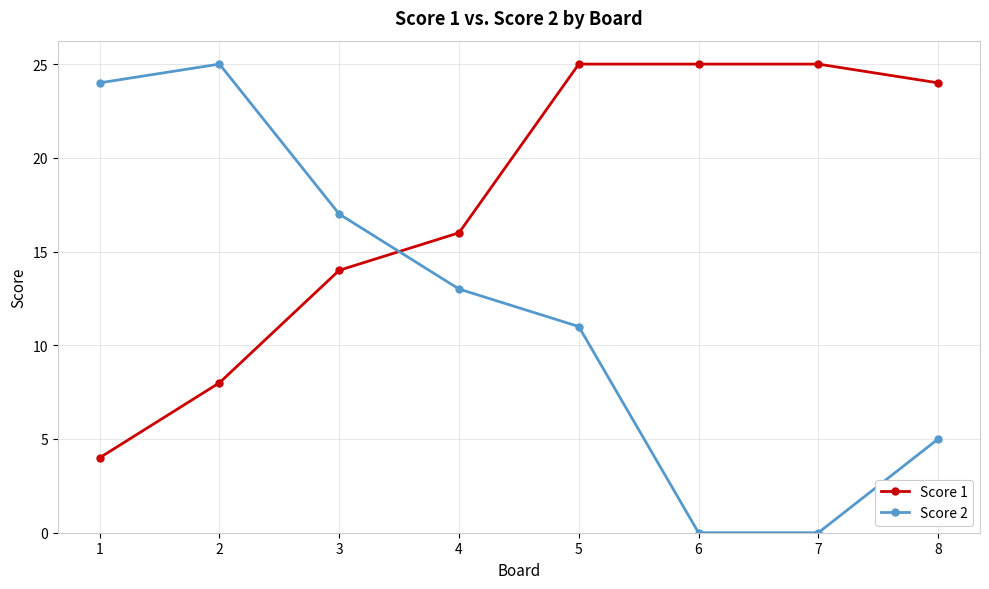

How many categories are shown in the chart?

8